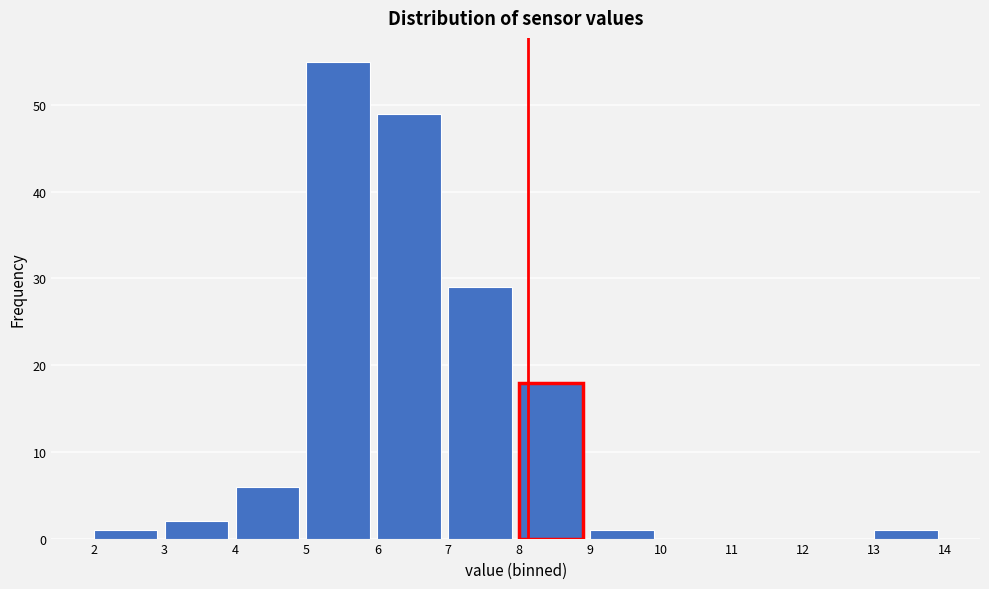

Reading left to right, list every bar in this chart as the range it spans on the x-axis followed by its height. The values are not printed on the chart, so give them approximately, as read against the axis.

2 to 3: 1
3 to 4: 2
4 to 5: 6
5 to 6: 55
6 to 7: 49
7 to 8: 29
8 to 9: 18
9 to 10: 1
10 to 11: 0
11 to 12: 0
12 to 13: 0
13 to 14: 1